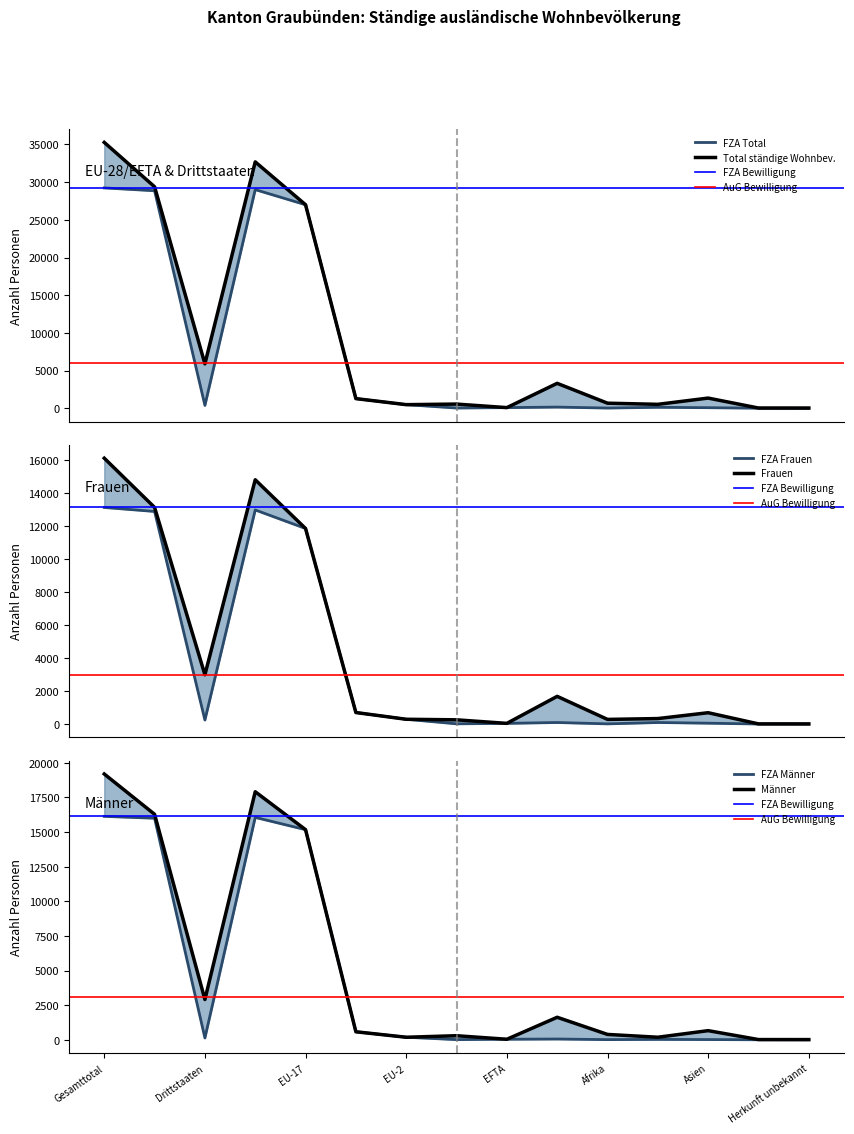

Which series has the largest total across all categories?

Total